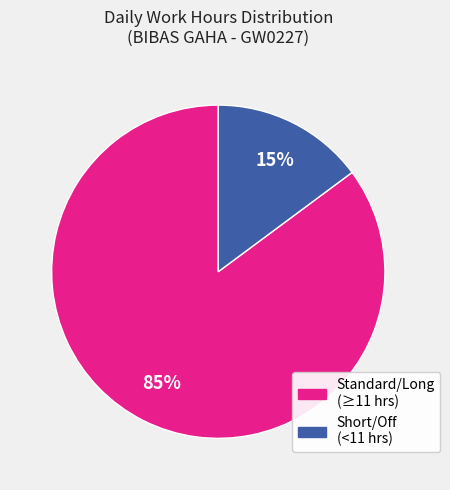

To the nearest percent, what is the average slice percentage?

50%